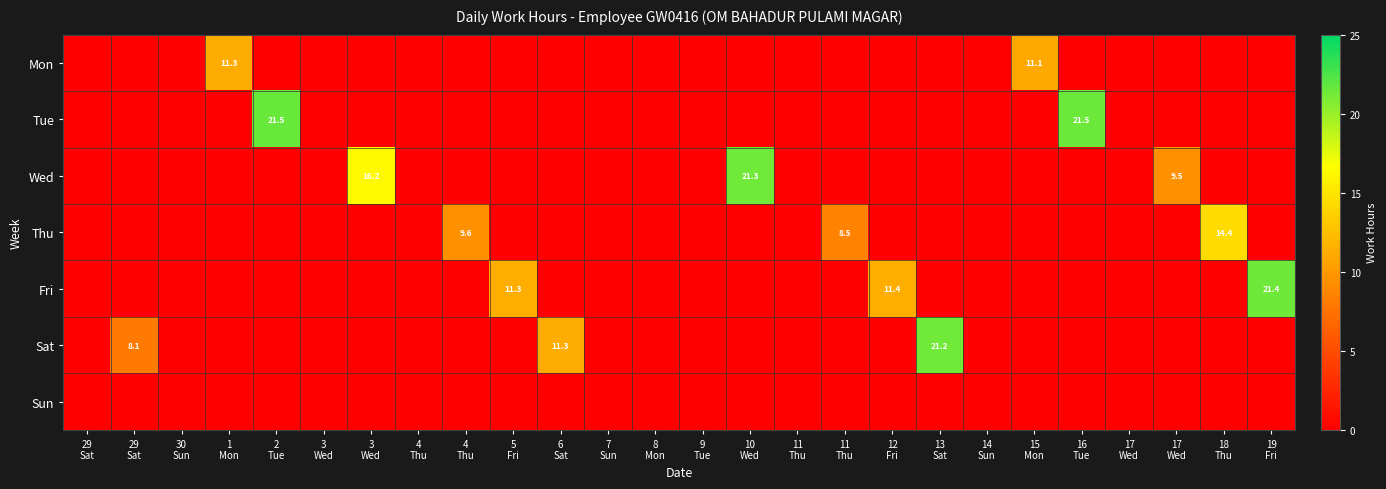

What is the sum of the Mon values at 1 Mon and 6 Sat?

11.3